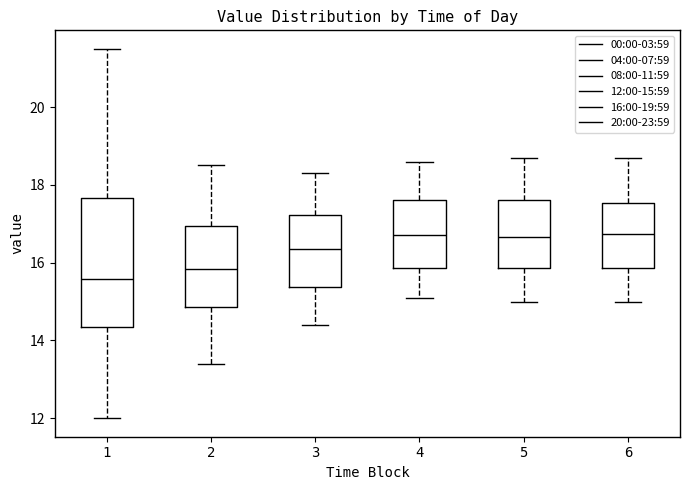

Comparing the boxes themselves (not the whiskers), which one is the tallest?

1